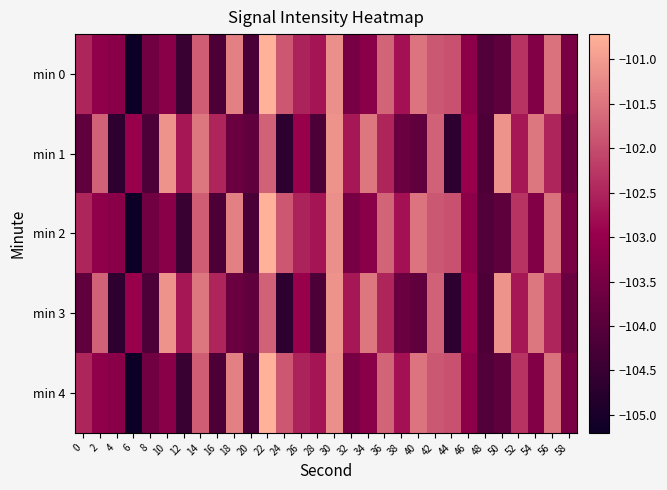

What is the total value across all series at 58?

-517.8